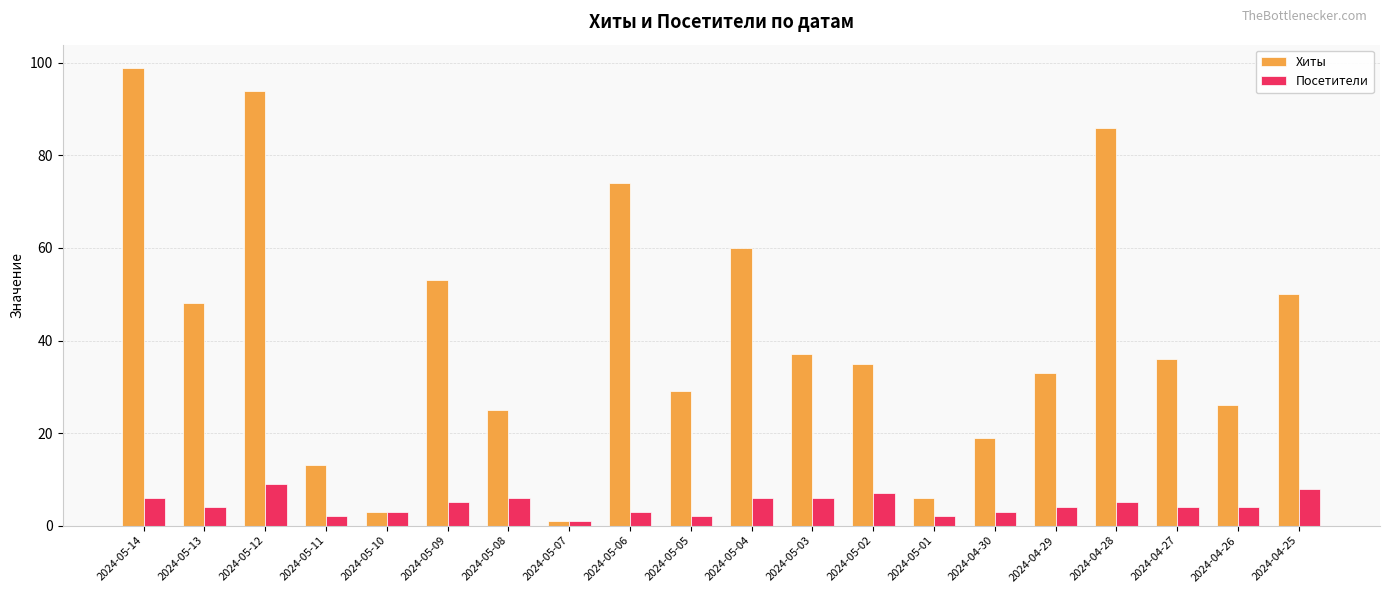

Which series has the largest range (max minus min)?

Хиты